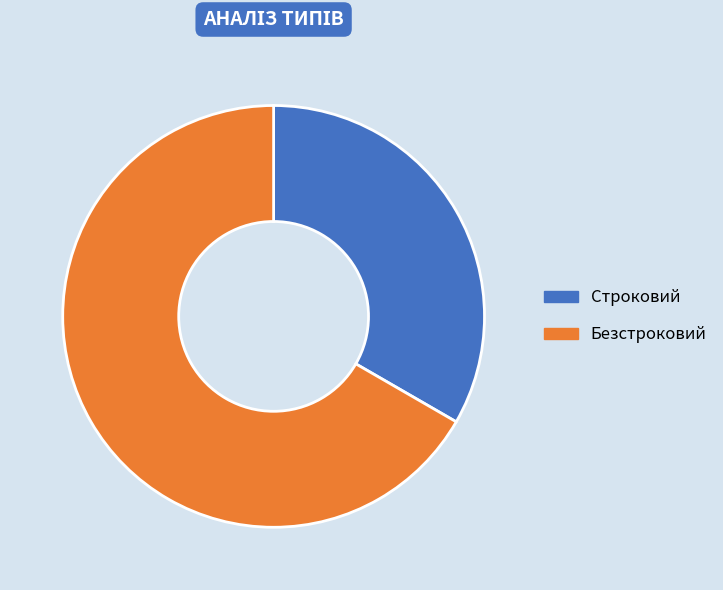

Between Безстроковий and Строковий, which is larger?

Безстроковий